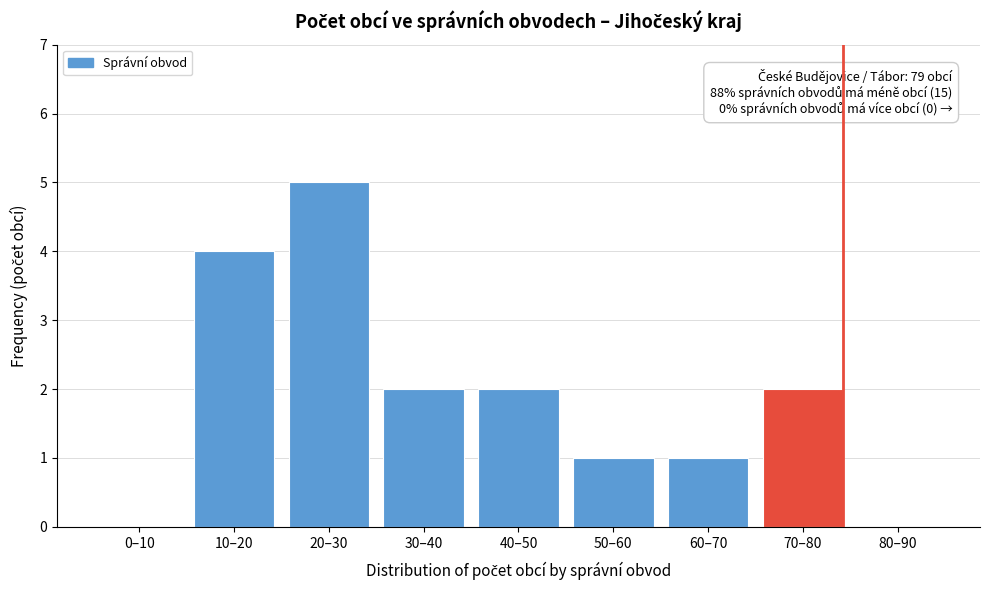

Reading left to right, extract all data points from this chart.

0–10=0	10–20=4	20–30=5	30–40=2	40–50=2	50–60=1	60–70=1	70–80=2	80–90=0